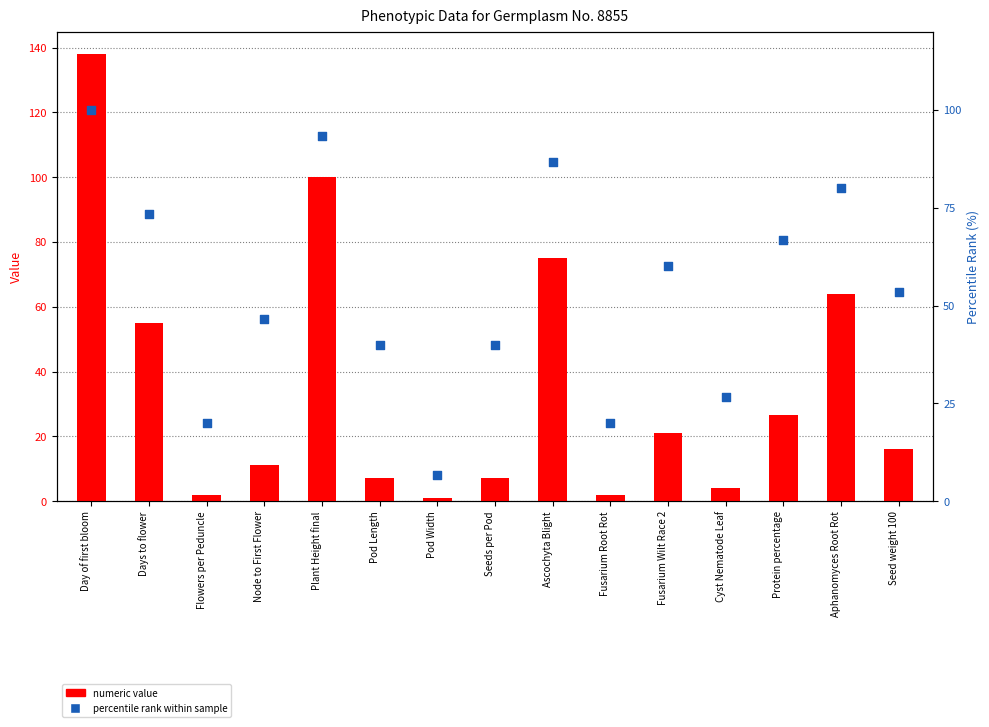

At which category is the sum across all series the highest?

Day of first bloom